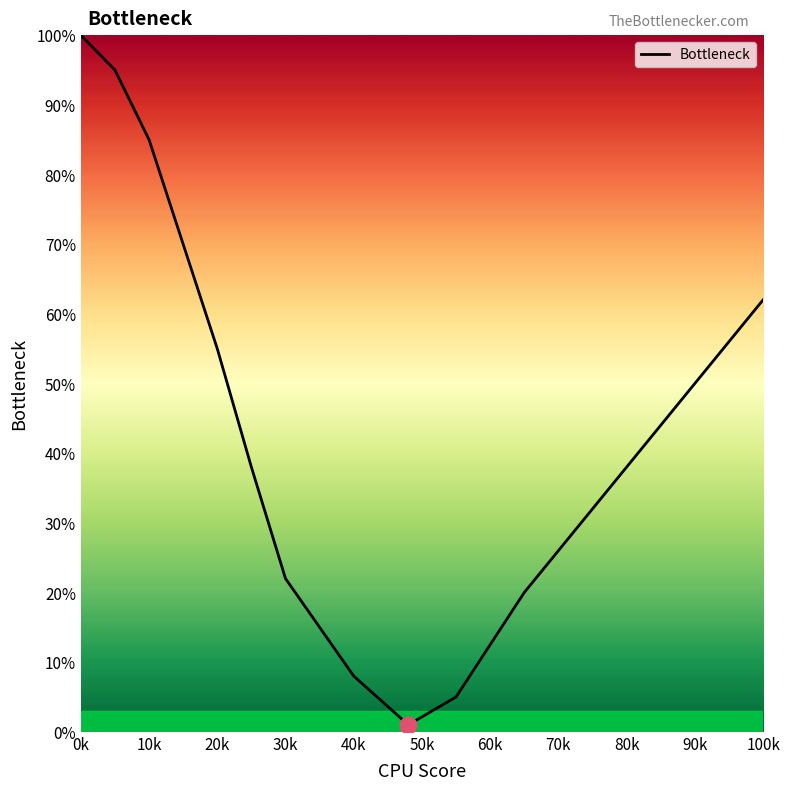

What is the difference between the maximum and minimum values?

99